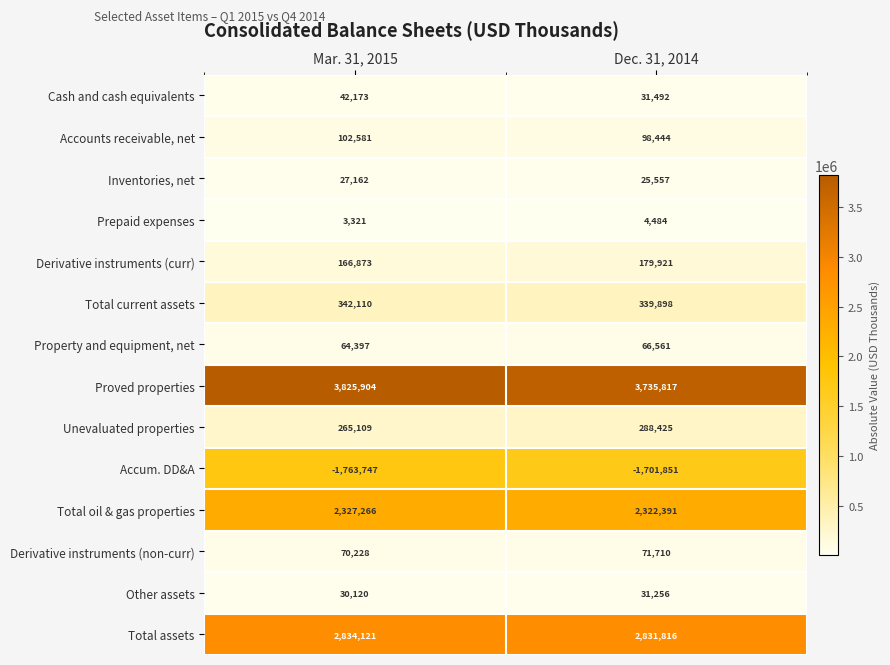

Reading left to right, list all the values displayed in this chart.

Cash and cash equivalents: Mar. 31, 2015=42173	Dec. 31, 2014=31492
Accounts receivable, net: Mar. 31, 2015=102581	Dec. 31, 2014=98444
Inventories, net: Mar. 31, 2015=27162	Dec. 31, 2014=25557
Prepaid expenses: Mar. 31, 2015=3321	Dec. 31, 2014=4484
Derivative instruments (curr): Mar. 31, 2015=166873	Dec. 31, 2014=179921
Total current assets: Mar. 31, 2015=342110	Dec. 31, 2014=339898
Property and equipment, net: Mar. 31, 2015=64397	Dec. 31, 2014=66561
Proved properties: Mar. 31, 2015=3825904	Dec. 31, 2014=3735817
Unevaluated properties: Mar. 31, 2015=265109	Dec. 31, 2014=288425
Accum. DD&A: Mar. 31, 2015=-1763747	Dec. 31, 2014=-1701851
Total oil & gas properties: Mar. 31, 2015=2327266	Dec. 31, 2014=2322391
Derivative instruments (non-curr): Mar. 31, 2015=70228	Dec. 31, 2014=71710
Other assets: Mar. 31, 2015=30120	Dec. 31, 2014=31256
Total assets: Mar. 31, 2015=2834121	Dec. 31, 2014=2831816